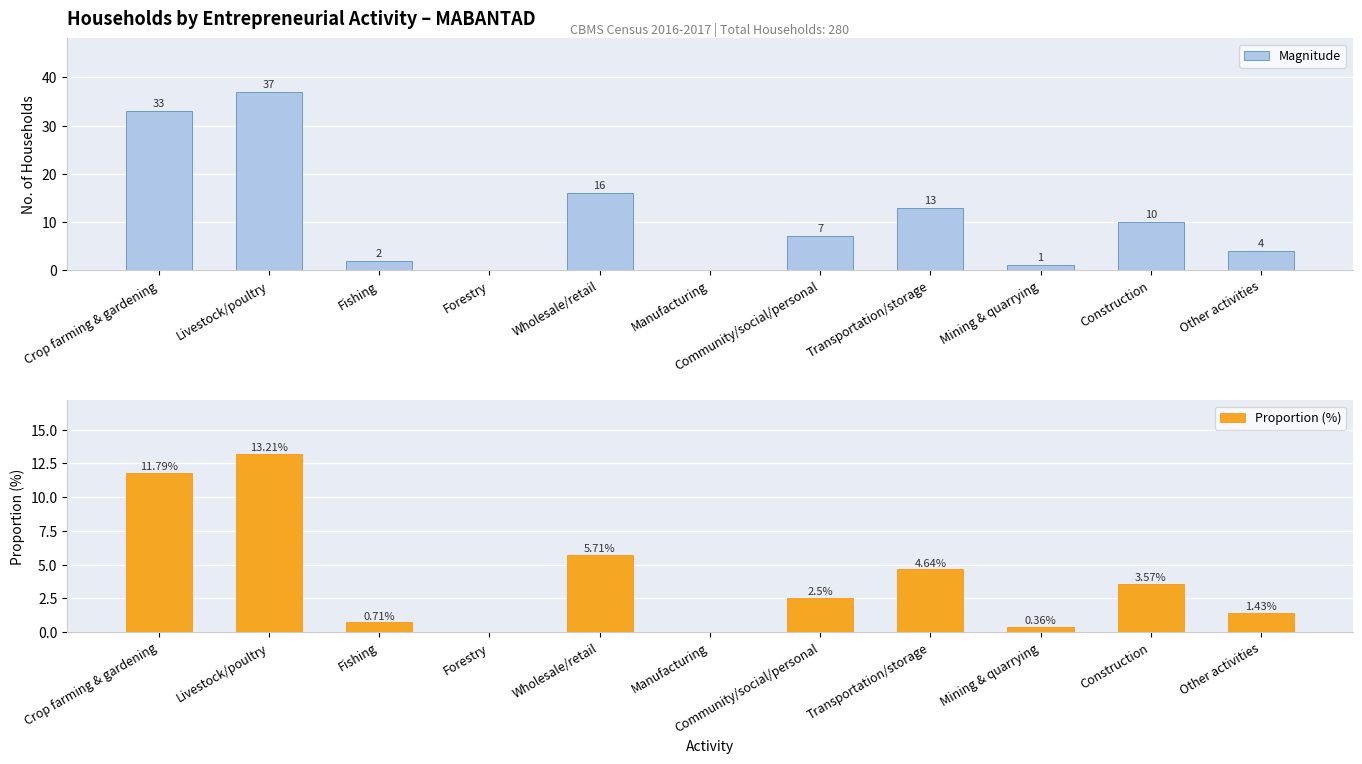

Between Manufacturing and Other activities, which series saw the biggest shift?

Magnitude